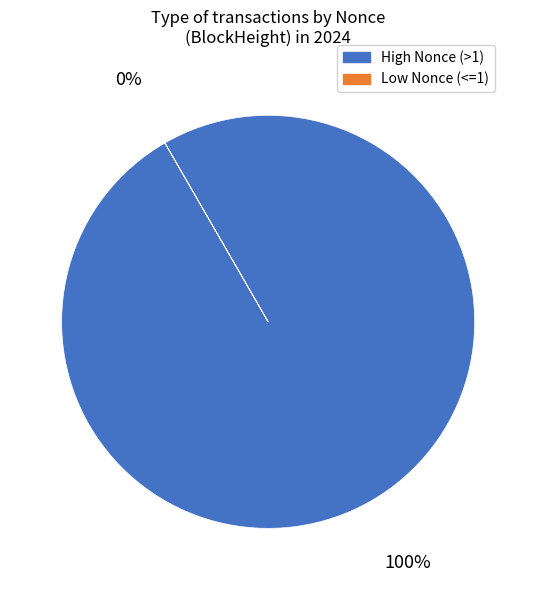

Does any single category account for the majority?

Yes